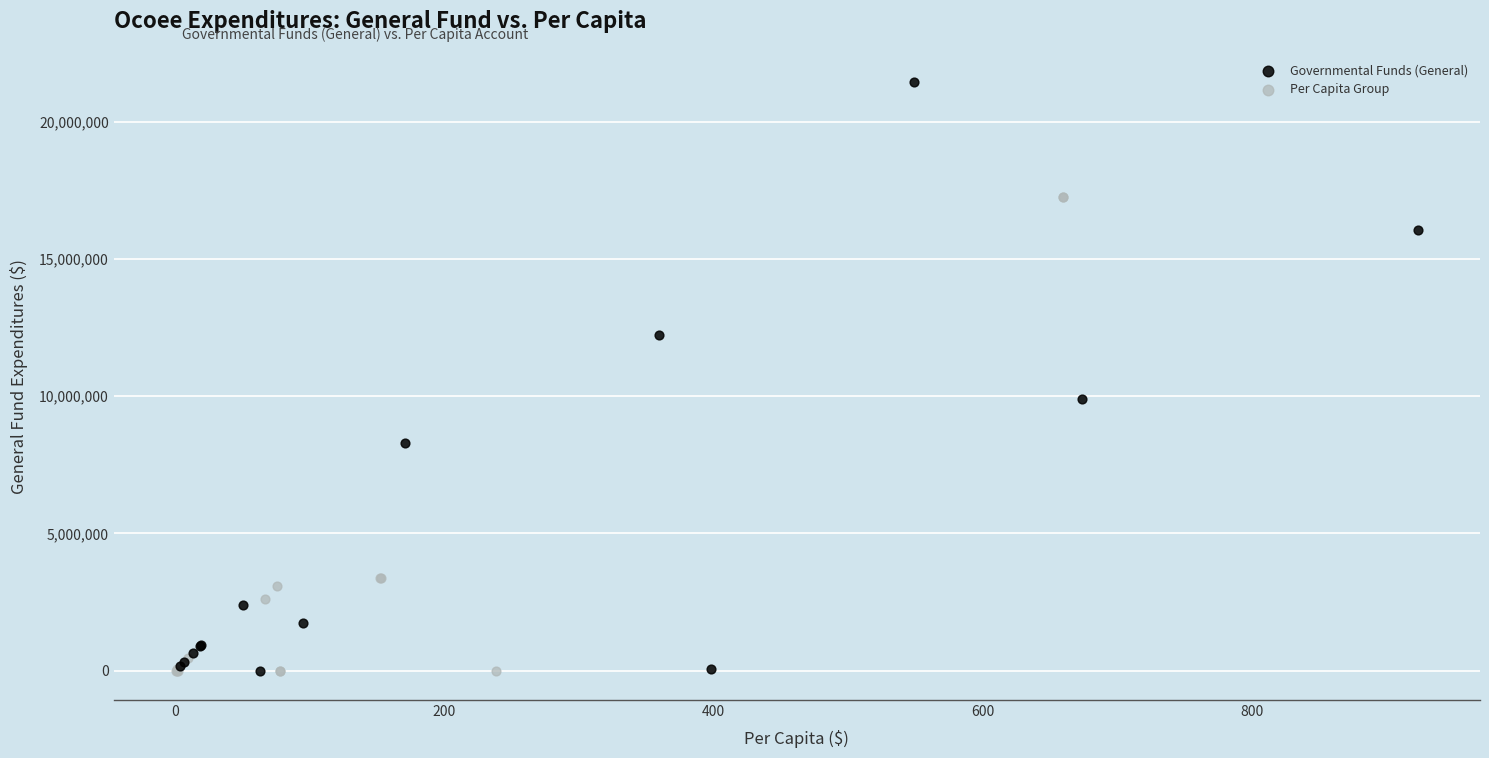

Which series reaches the maximum Y coordinate?

Governmental Funds (General)